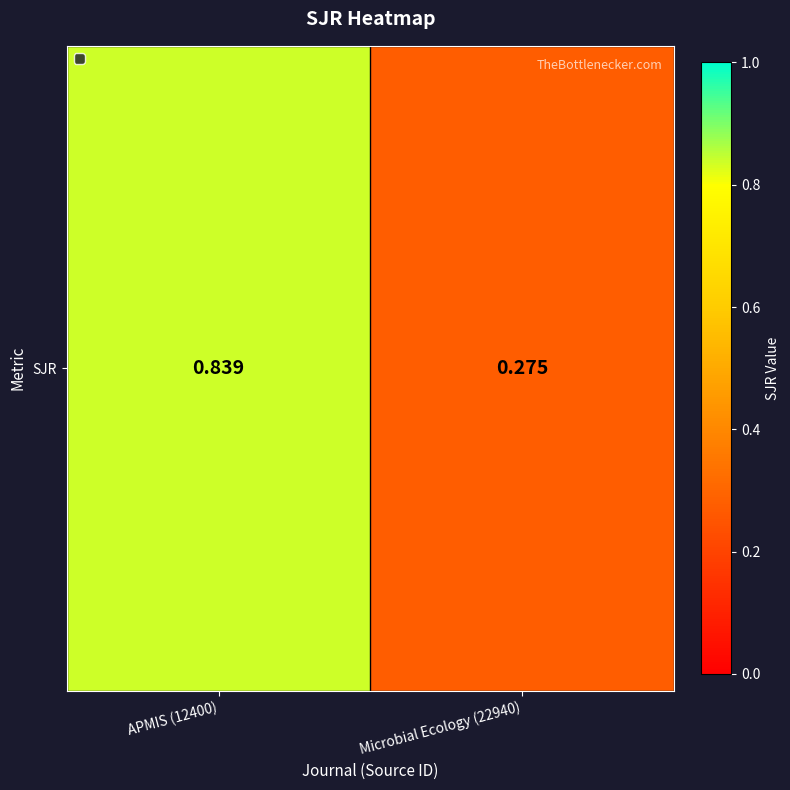

What is the sum of all values?

1.1